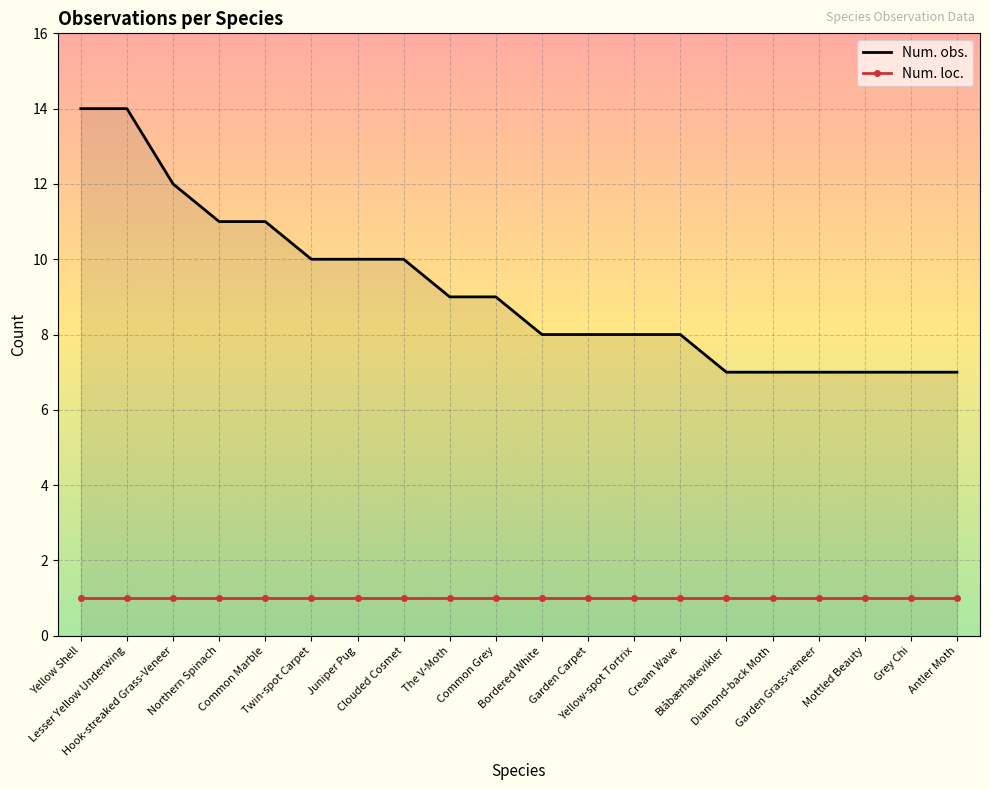

True or false: Num. obs. and Num. loc. cross at least once.

False